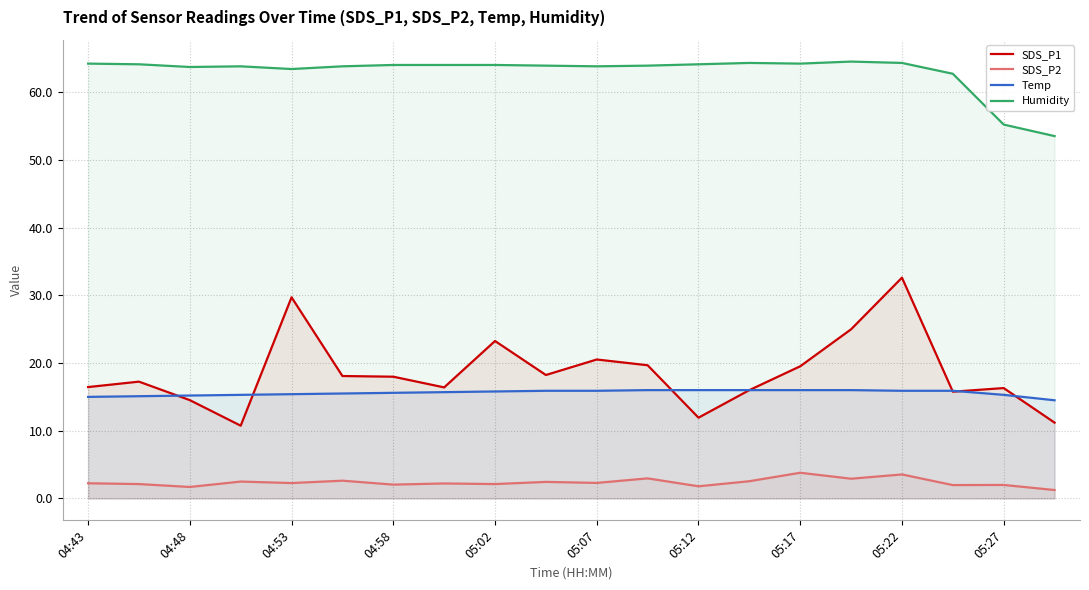

What is the minimum value for SDS_P1?

10.8